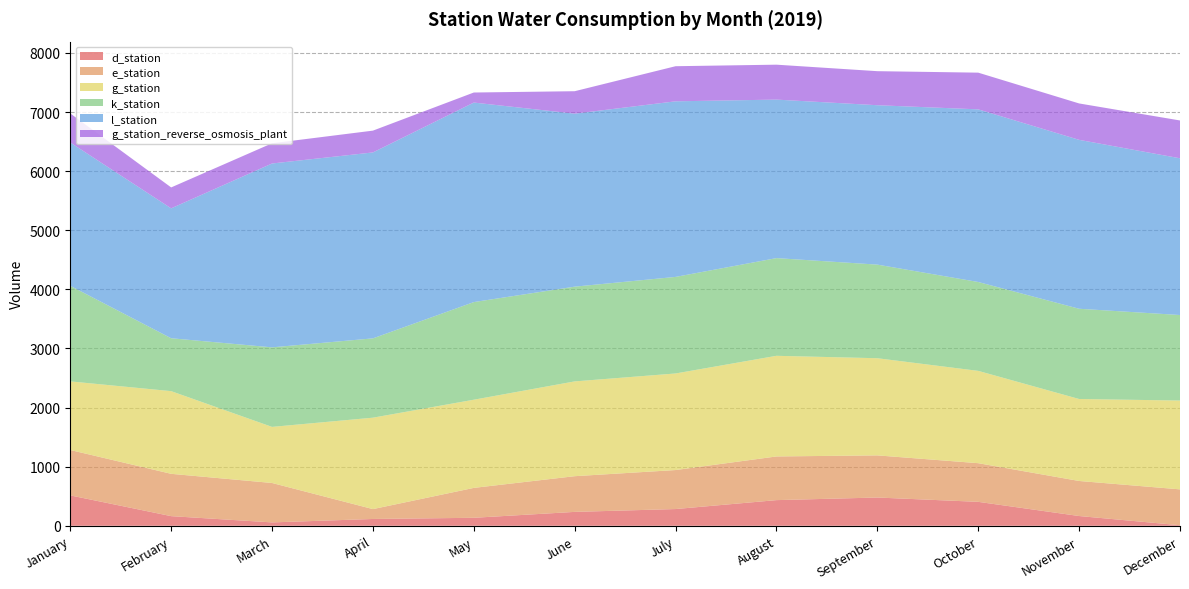

Reading right to left, what are all the values shown in this chart?

d_station: 9	165	405	478	434	283	235	135	115	57	163	514
e_station: 607	593	654	713	739	660	604	506	167	667	716	768
g_station: 1503	1387	1562	1644	1703	1634	1604	1492	1547	949	1399	1161
k_station: 1447	1527	1504	1584	1653	1634	1603	1652	1342	1346	895	1617
l_station: 2652	2858	2921	2697	2682	2971	2927	3376	3146	3111	2198	2425
g_station_reverse_osmosis_plant: 640	616	621	576	591	594	380	170	369	342	354	492